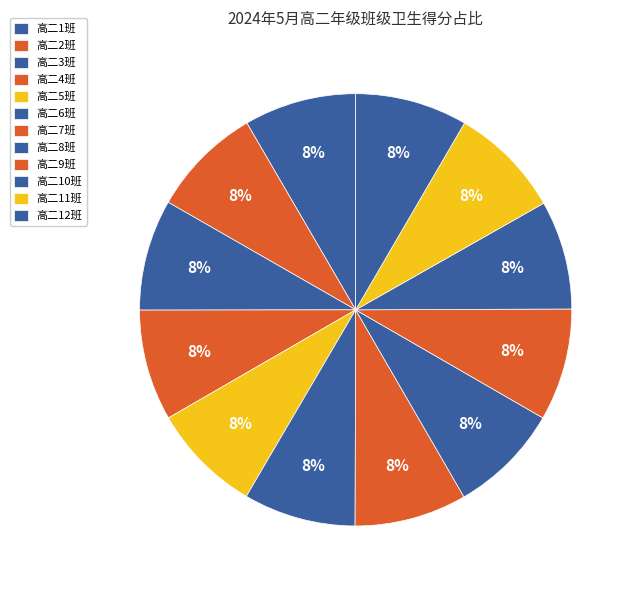

Count the number of slices in the pie.

12